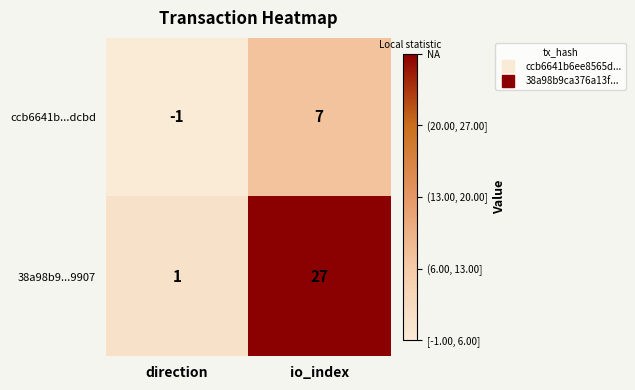

Rank the series at io_index from lowest to highest value.

ccb6641b...dcbd, 38a98b9...9907